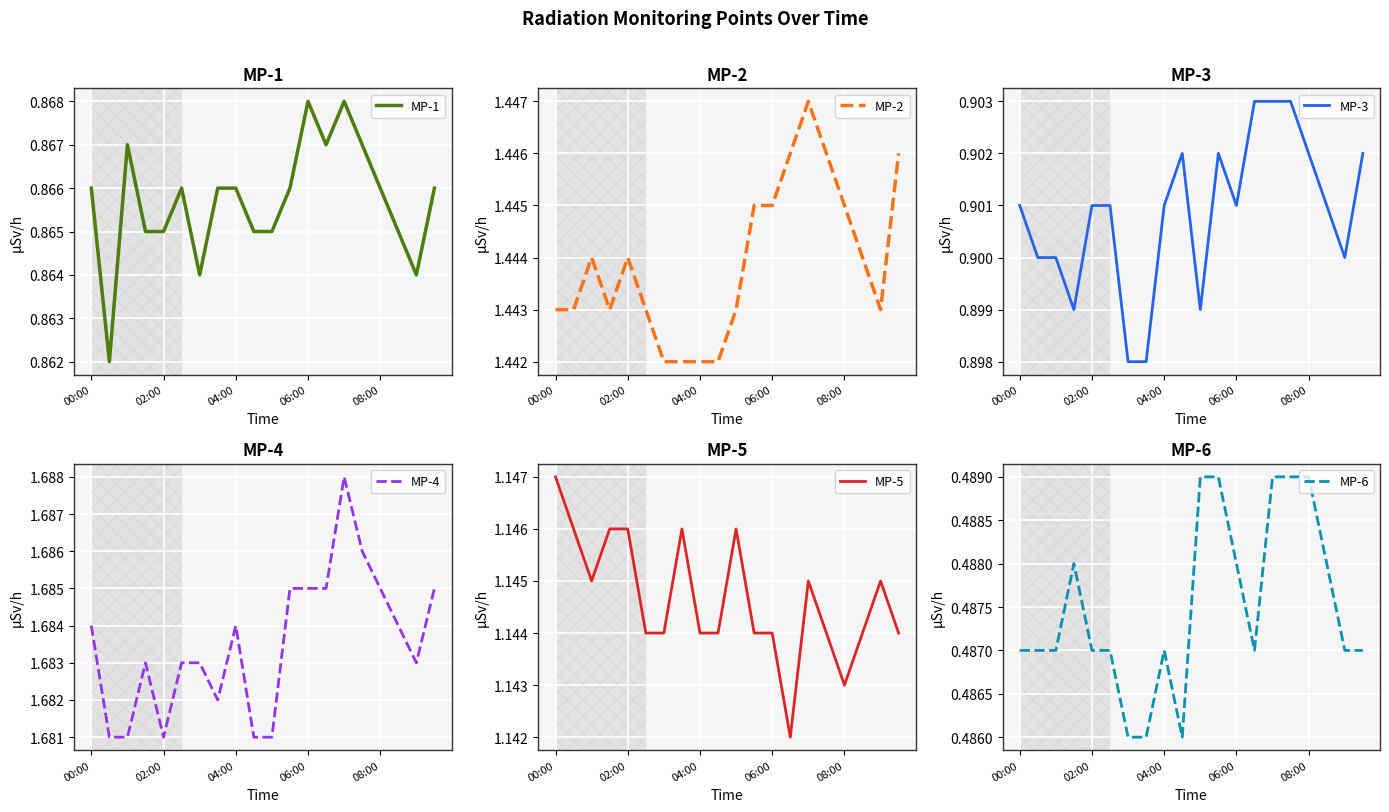

True or false: MP-3 and MP-6 cross at least once.

False